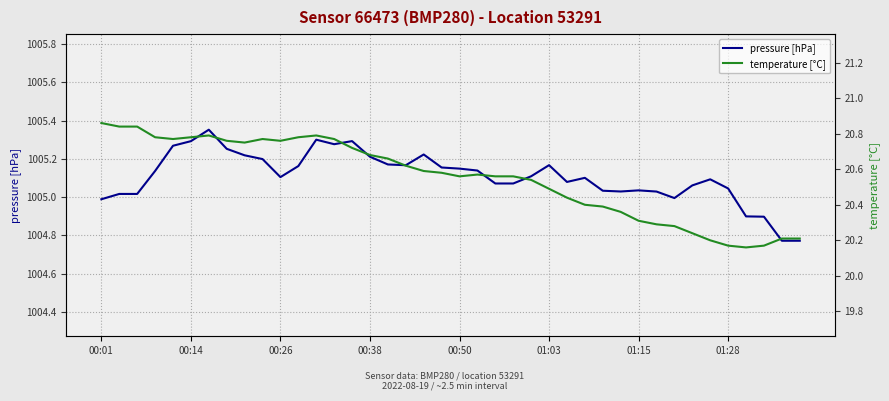

Count the number of data series in this chart.

2